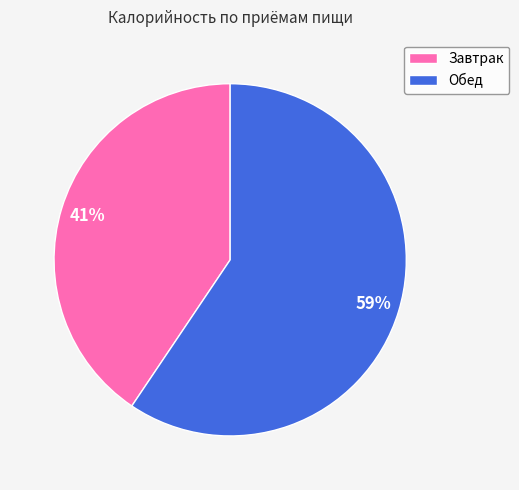

Rank the categories by value from highest to lowest.

Обед, Завтрак